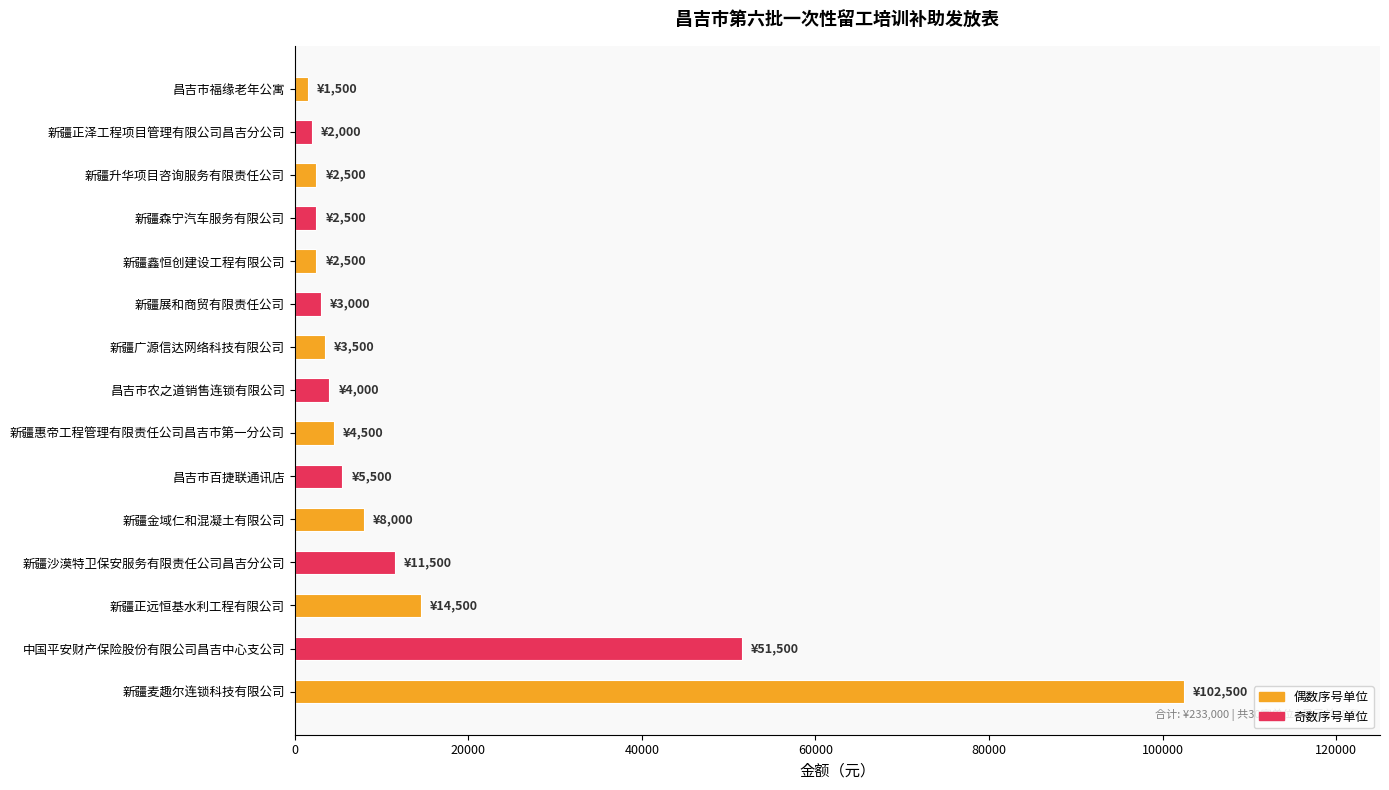

Is it true that the value at 中国平安财产保险股份有限公司昌吉中心支公司 is 85410?

False